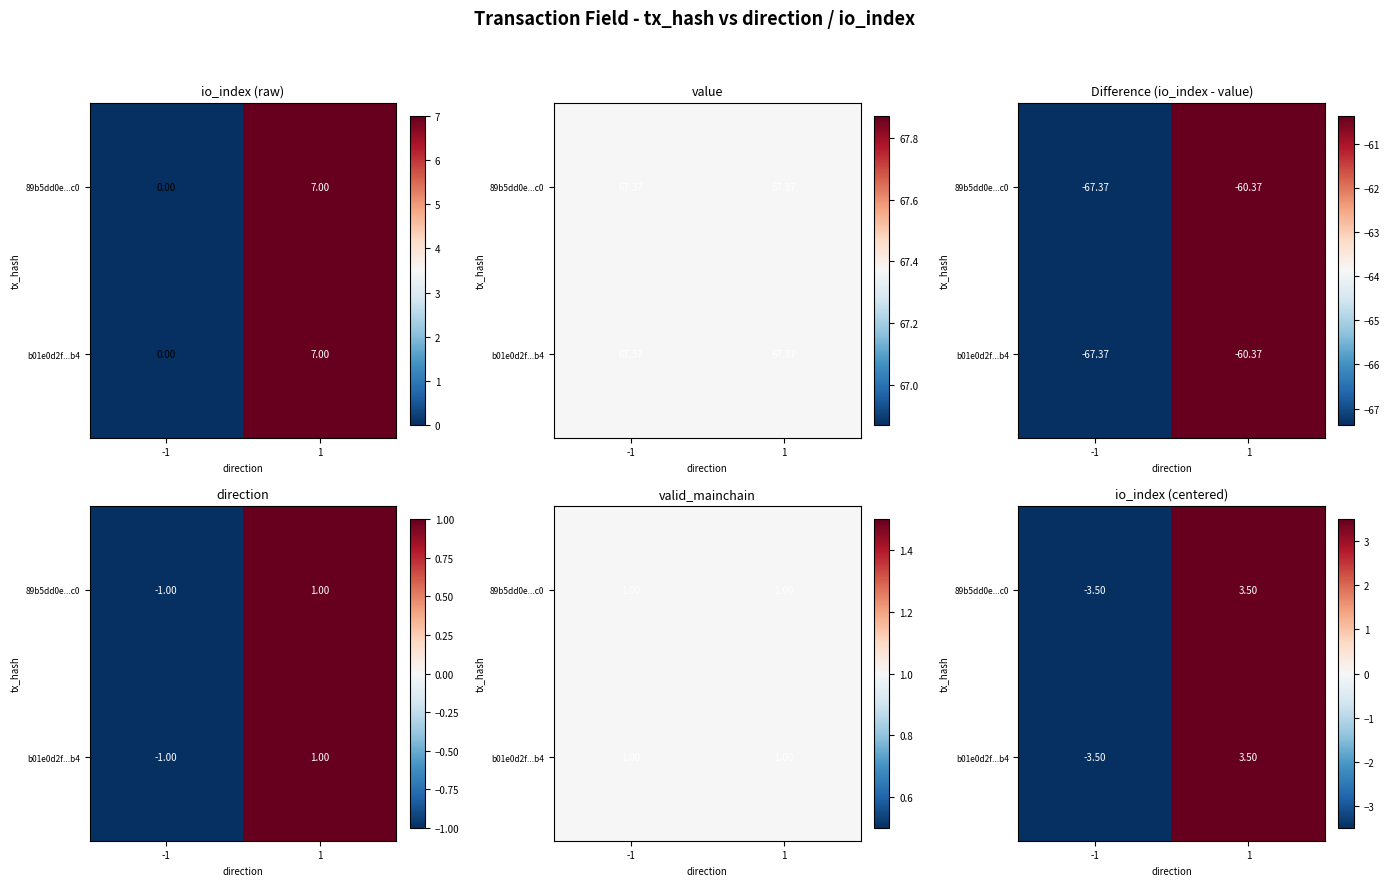

Is it true that 89b5dd0e...c0 equals -6.1 at -1?

False